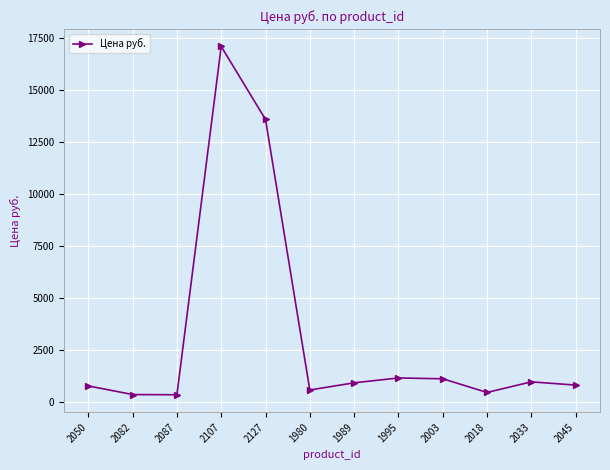

Is it true that the value at 2087 is 327?

True